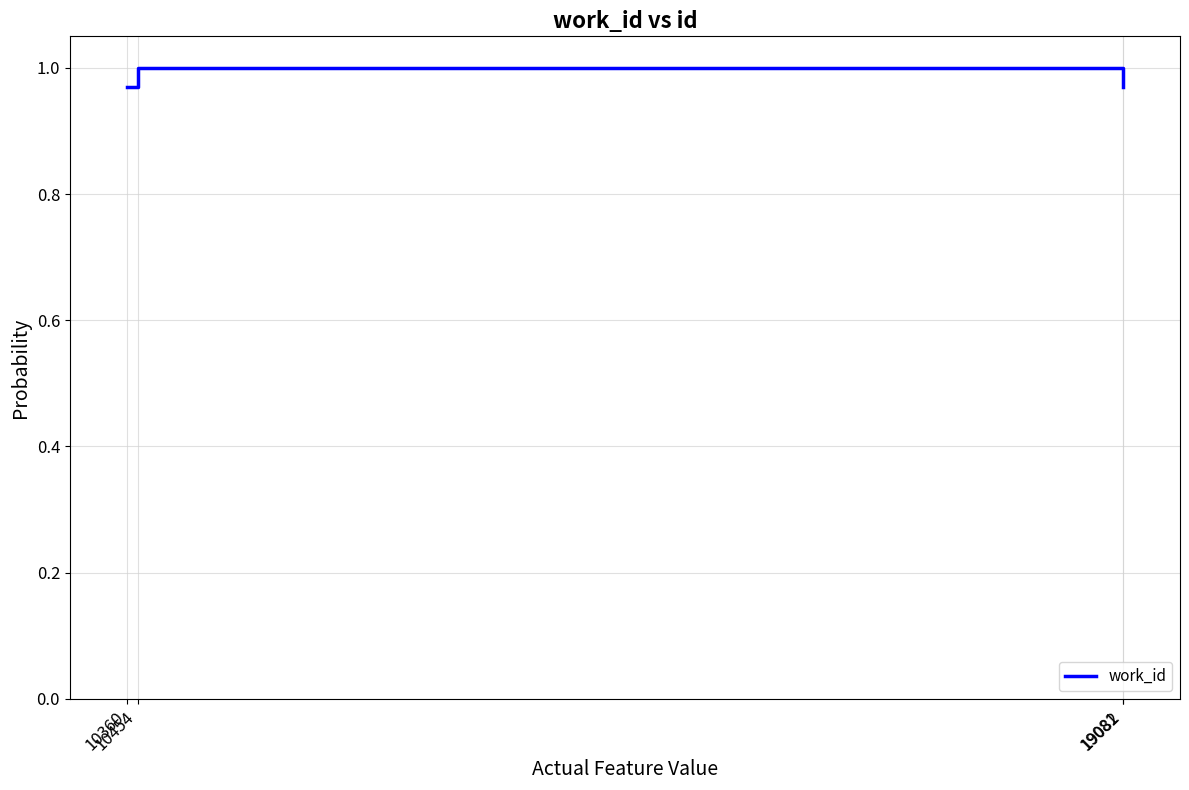

How many lines are shown in the chart?

1